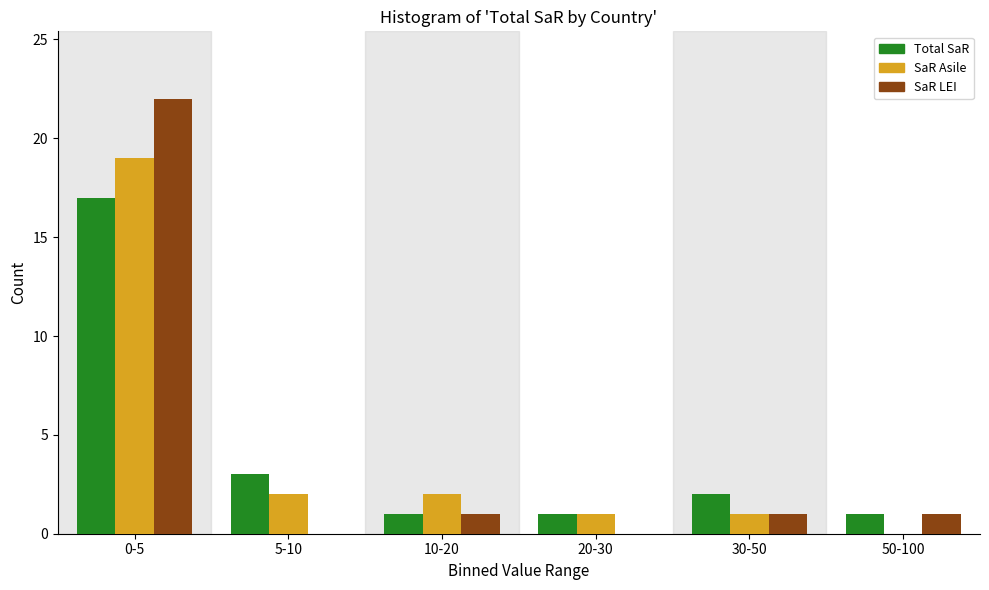

Reading left to right, transcribe all the data shown in this chart.

Total SaR: 0-5=17	5-10=3	10-20=1	20-30=1	30-50=2	50-100=1
SaR Asile: 0-5=19	5-10=2	10-20=2	20-30=1	30-50=1	50-100=0
SaR LEI: 0-5=22	5-10=0	10-20=1	20-30=0	30-50=1	50-100=1